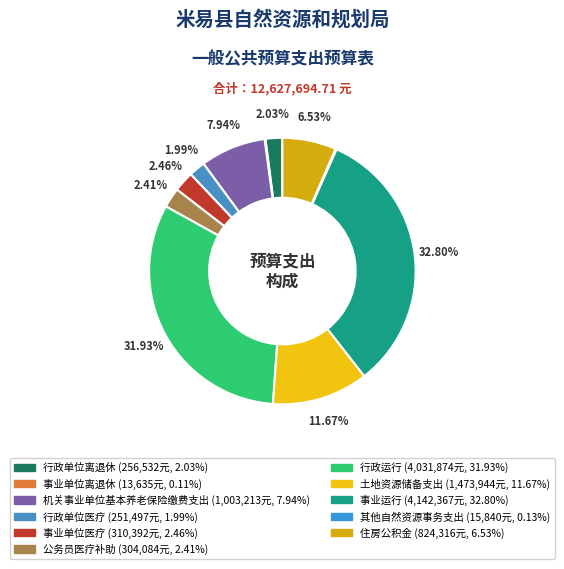

To the nearest percent, what is the difference between the largest and smallest slice percentages?

33%